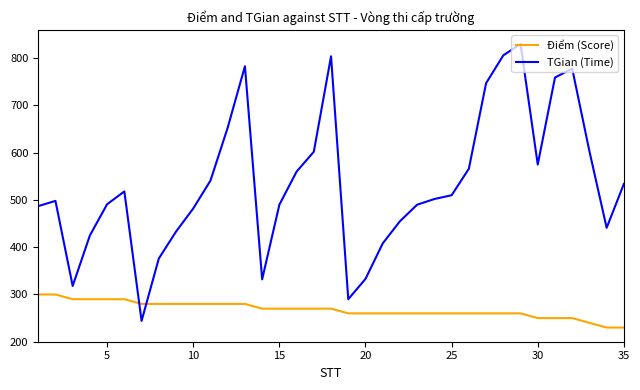

Which series has the largest total across all categories?

TGian (Time)